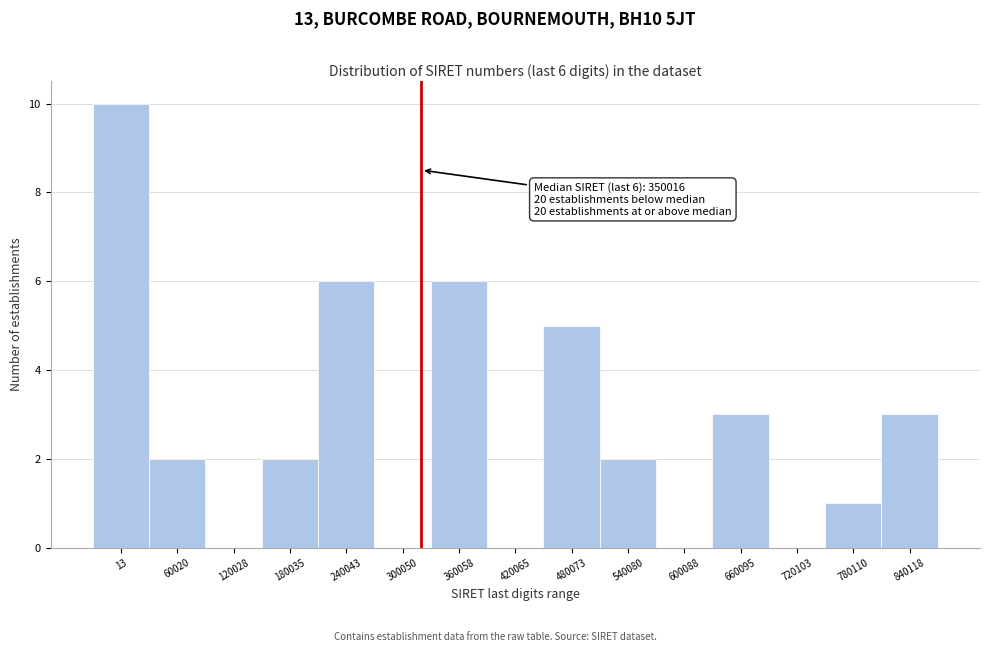

Reading left to right, what are all the values shown in this chart?

13=10	60020=2	120028=0	180035=2	240043=6	300050=0	360058=6	420065=0	480073=5	540080=2	600088=0	660095=3	720103=0	780110=1	840118=3